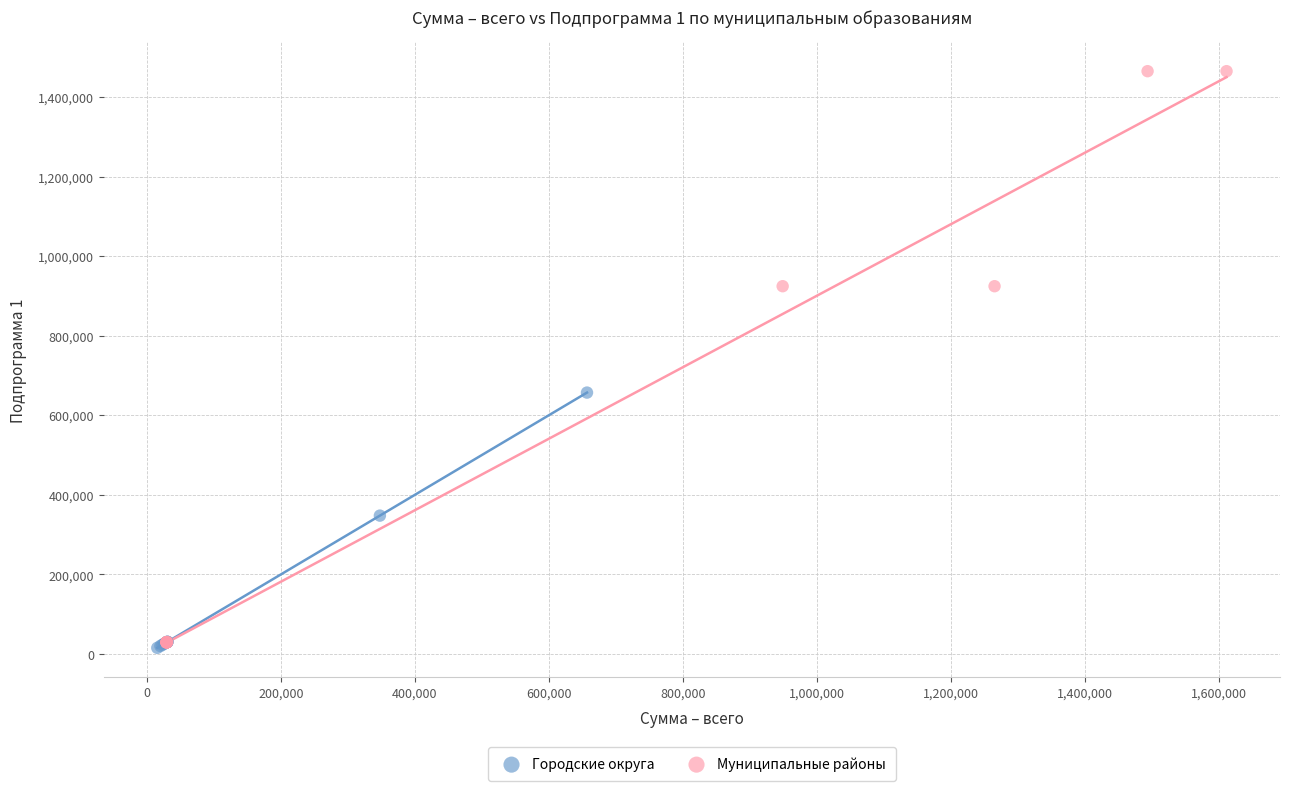

Which series has the largest Y range (max minus min)?

Муниципальные районы